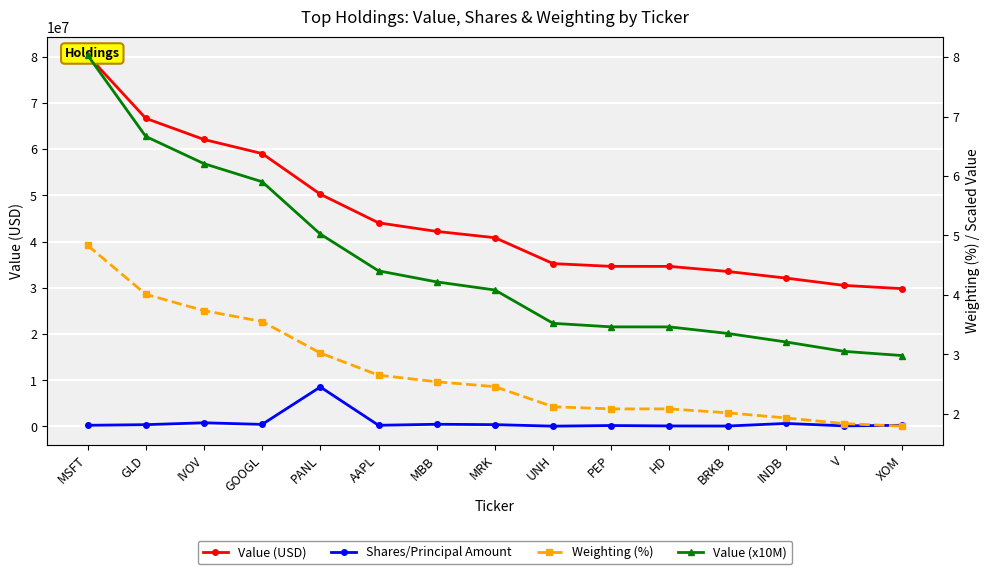

Reading left to right, list all the values displayed in this chart.

Value (USD): MSFT=80318275.0	GLD=66648102.0	IVOV=62074477.0	GOOGL=59028590.0	PANL=50234334.0	AAPL=44051477.0	MBB=42192787.0	MRK=40831103.0	UNH=35228763.0	PEP=34630825.0	HD=34624817.0	BRKB=33527564.0	INDB=32097288.0	V=30514967.0	XOM=29808882.0
Shares/Principal Amount: MSFT=254373.0	GLD=388732.0	IVOV=796703.0	GOOGL=451082.0	PANL=8543254.0	AAPL=257295.0	MBB=475144.0	MRK=396611.0	UNH=69872.0	PEP=204384.0	HD=114591.0	BRKB=95711.0	INDB=653846.0	V=132668.0	XOM=253520.0
Weighting (%): MSFT=4.8	GLD=4.0	IVOV=3.7	GOOGL=3.6	PANL=3.0	AAPL=2.7	MBB=2.5	MRK=2.5	UNH=2.1	PEP=2.1	HD=2.1	BRKB=2.0	INDB=1.9	V=1.8	XOM=1.8
Value (x10M): MSFT=8.0	GLD=6.7	IVOV=6.2	GOOGL=5.9	PANL=5.0	AAPL=4.4	MBB=4.2	MRK=4.1	UNH=3.5	PEP=3.5	HD=3.5	BRKB=3.4	INDB=3.2	V=3.1	XOM=3.0